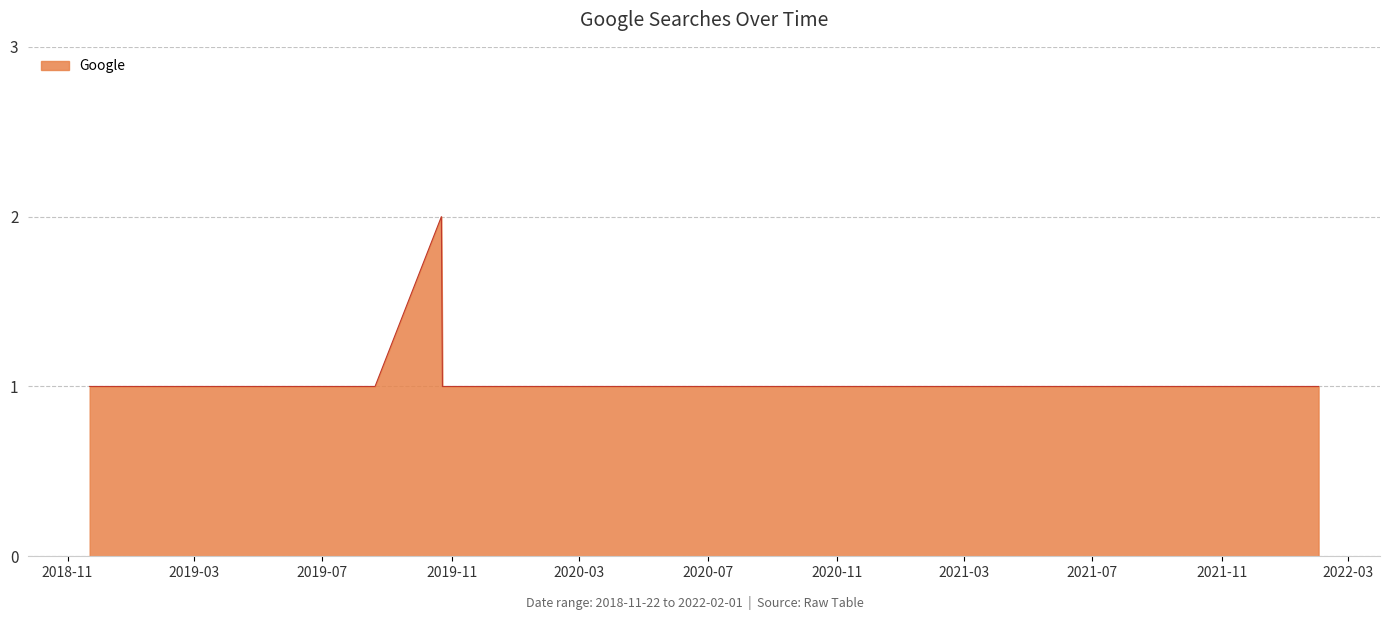

Is this an area chart (filled region under the line)?

Yes